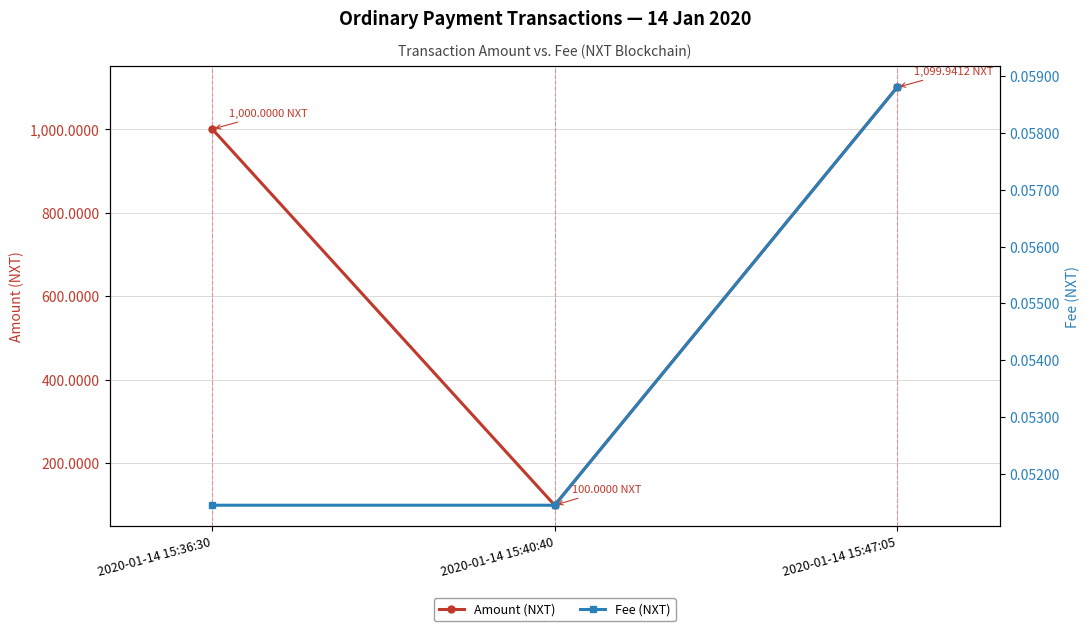

At which category is the sum across all series the highest?

2020-01-14 15:47:05